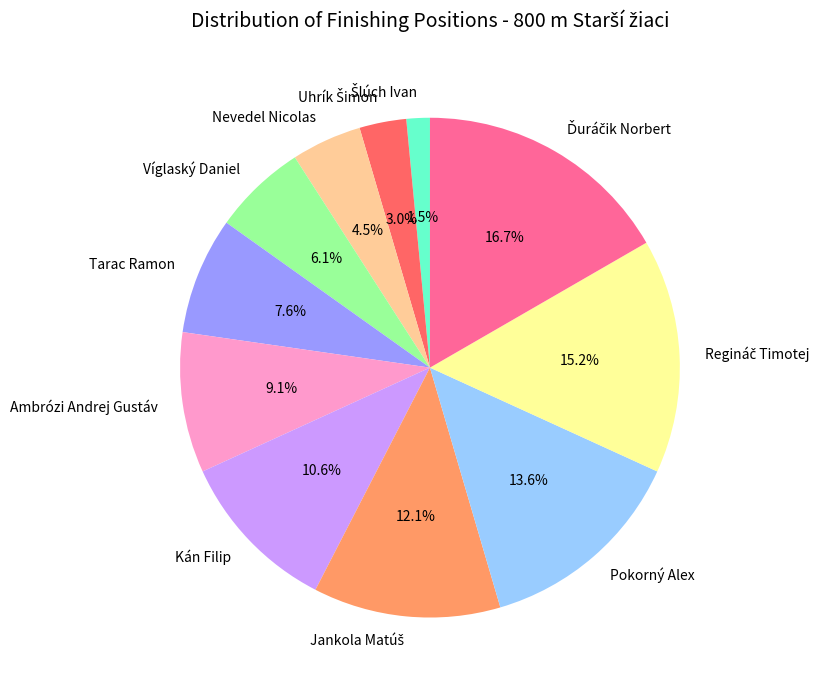

Is there any slice that represents more than half of the pie?

No